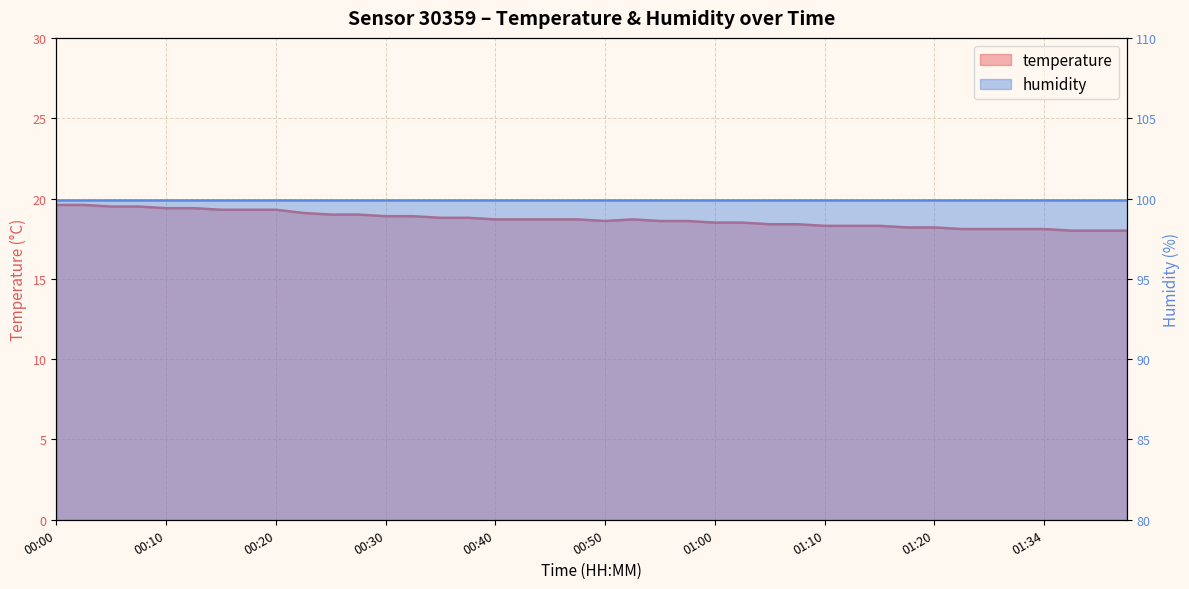

Which has a higher value, 01:26 or 00:30?

00:30